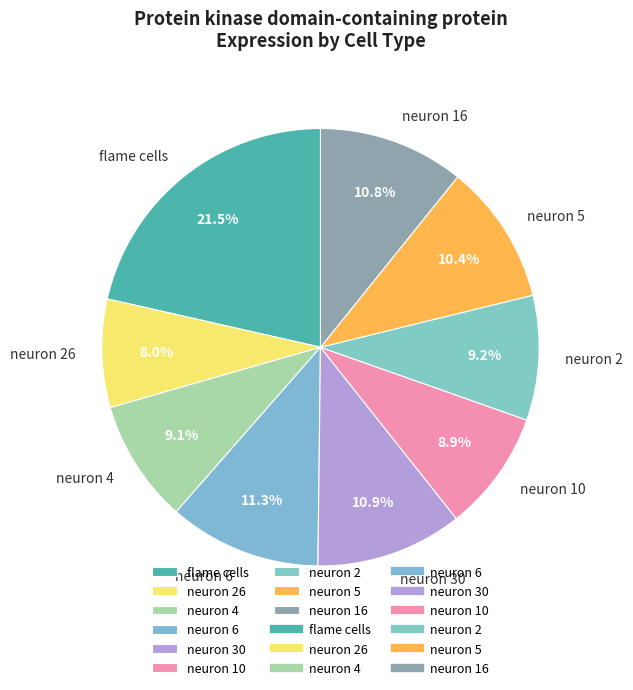

Which slice is the smallest?

neuron 26